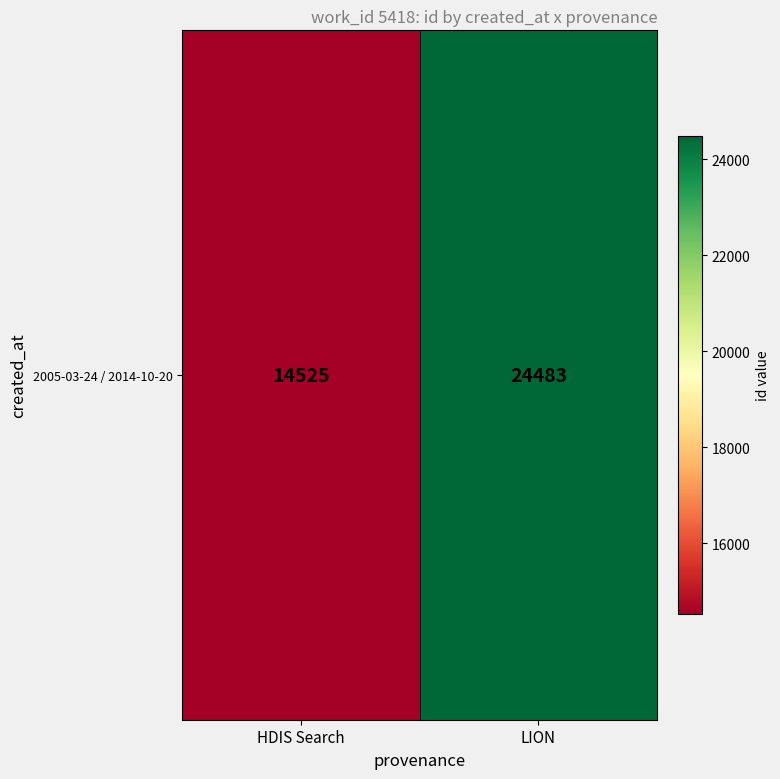

What is the greatest value displayed?

24483